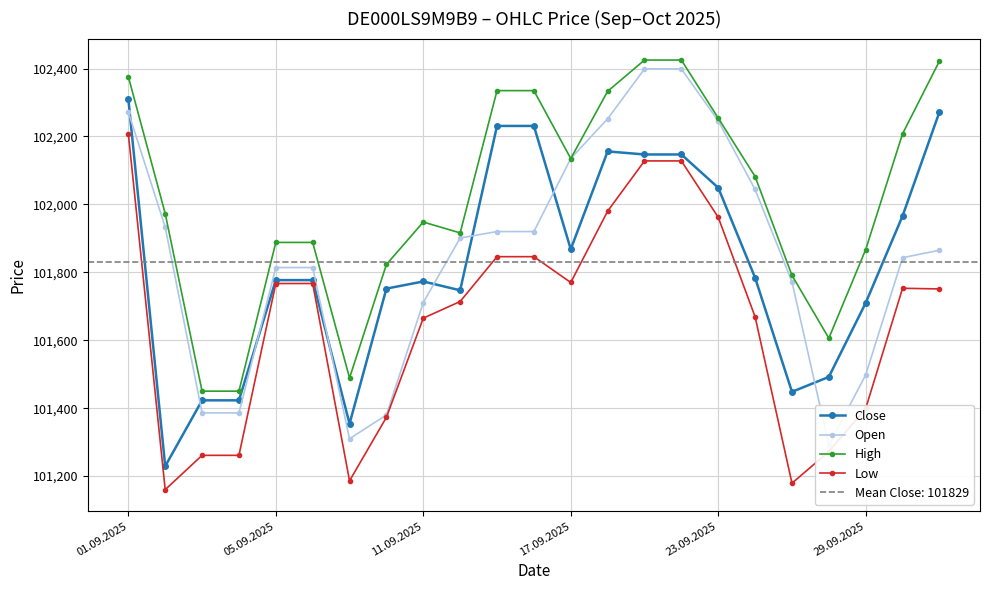

What value does the High series have at 23.09.2025?

102254